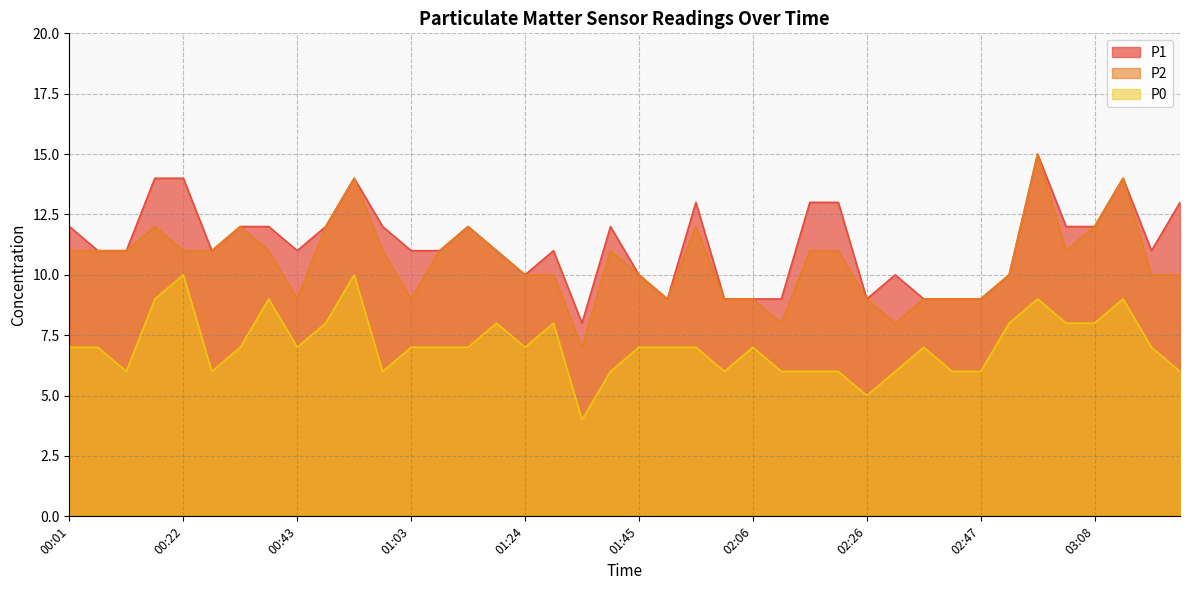

True or false: P0 and P1 intersect in this chart.

False